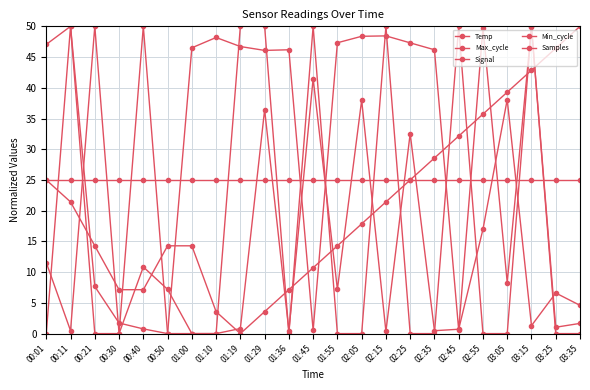

What is the sum of all Max_cycle values?

306.1